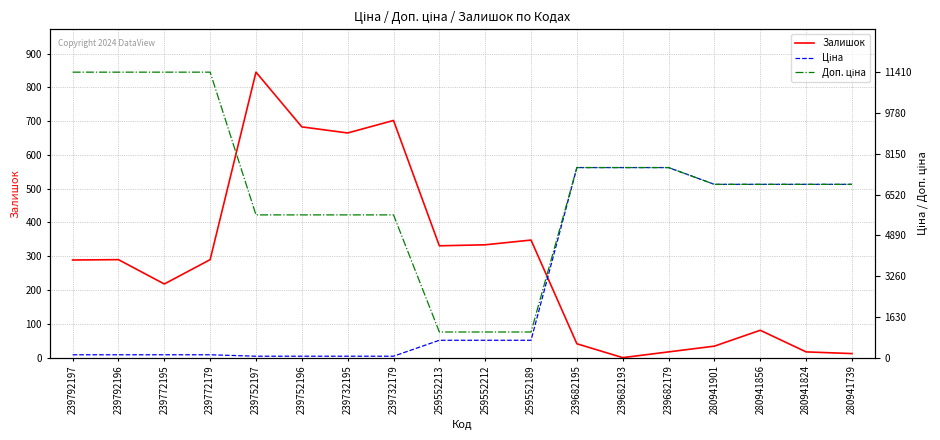

Does the chart display data point markers on the line(s)?

No